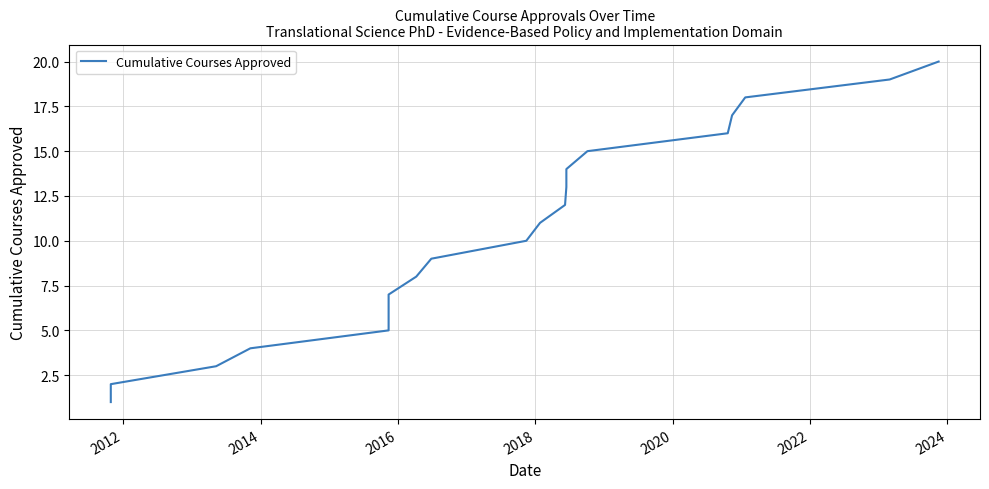

The value at 18 is 5. True or false?

False